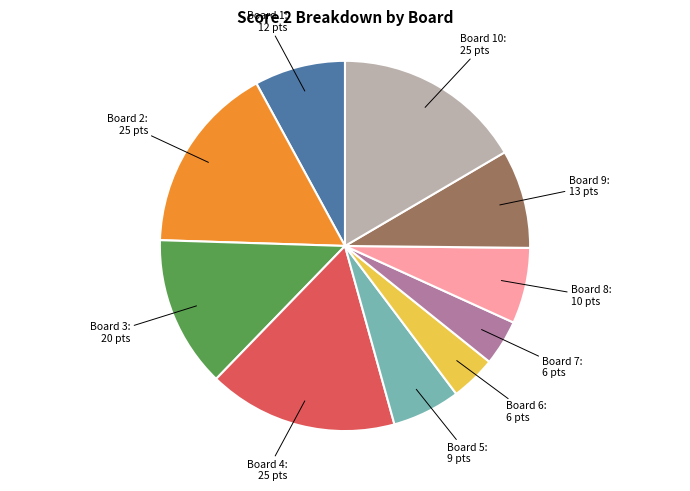

Is there a majority slice in this chart?

No